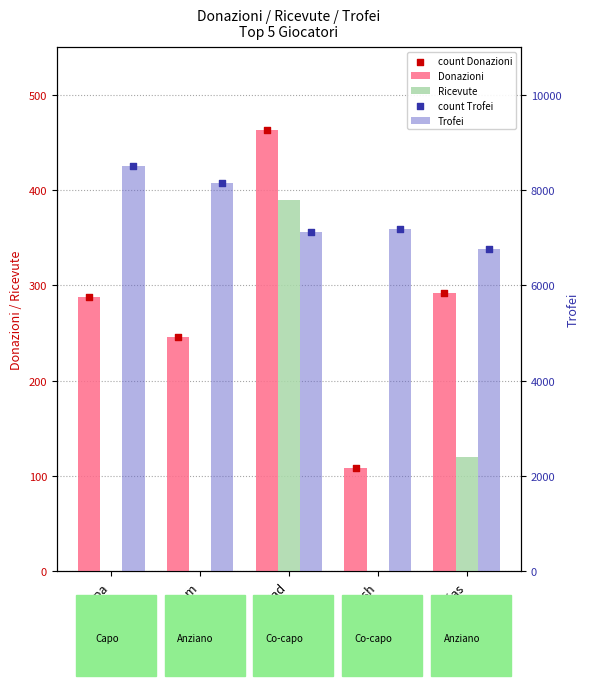

At which category is the sum across all series the highest?

Hopa